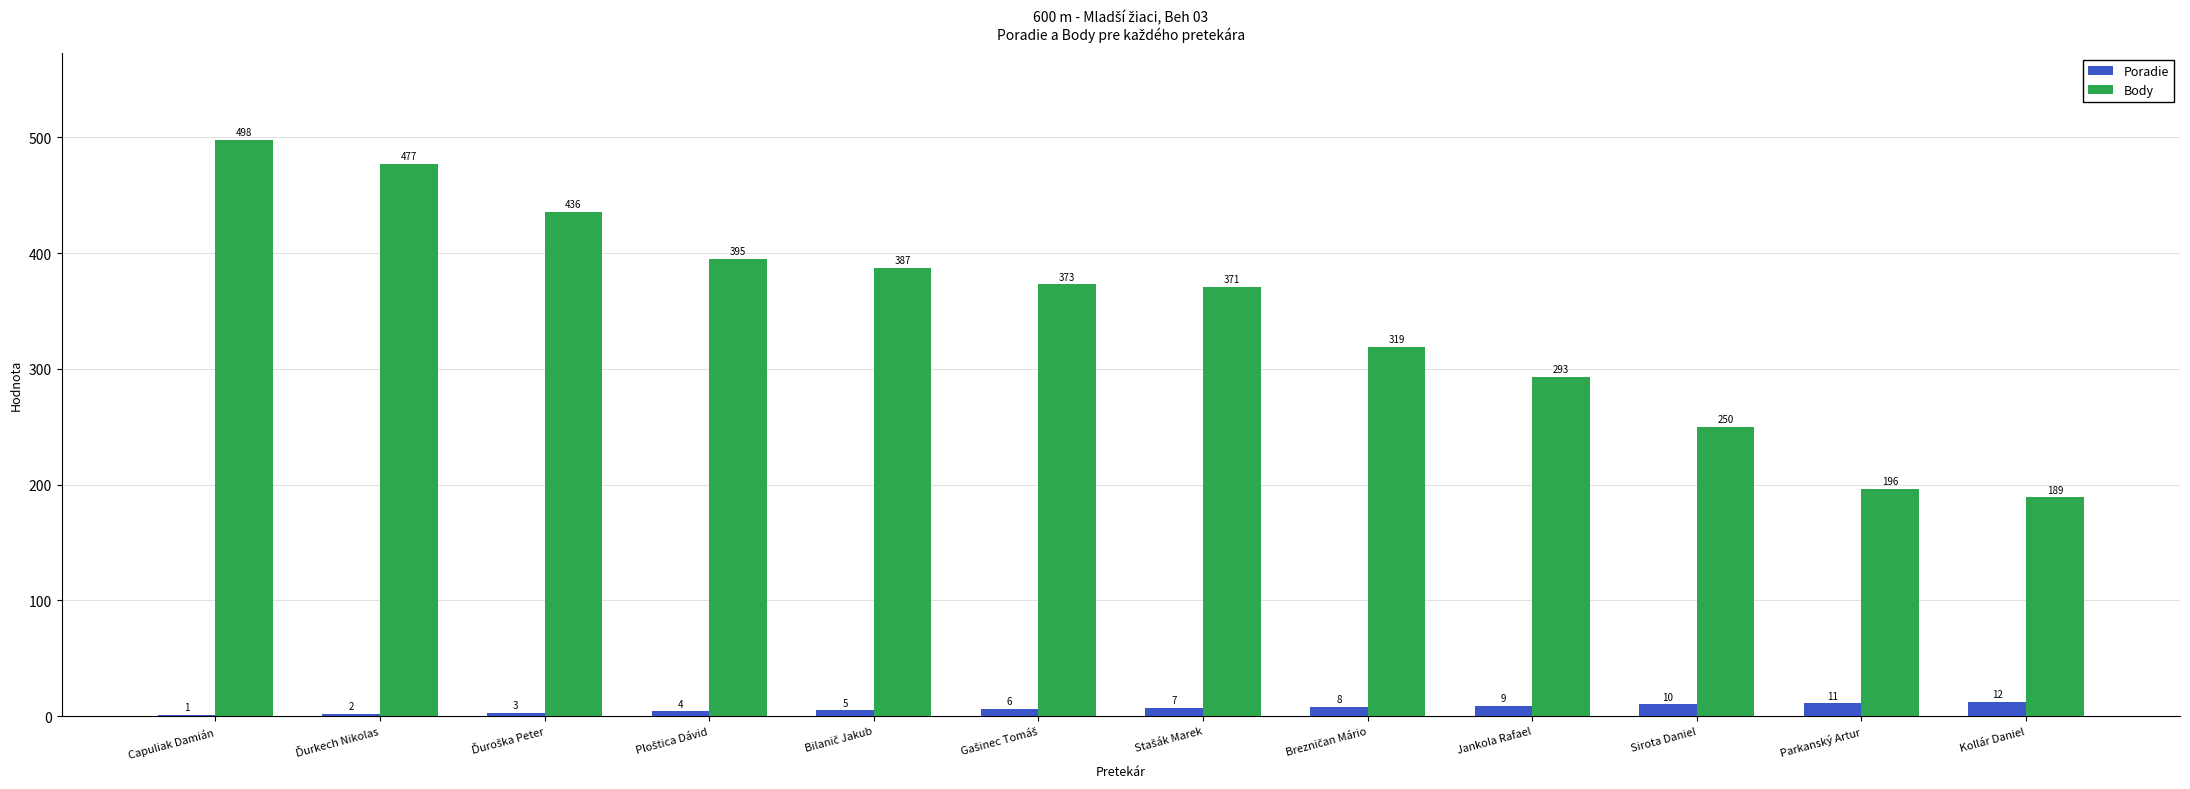

Read the Body value at Kollár Daniel, to the nearest 10.

190